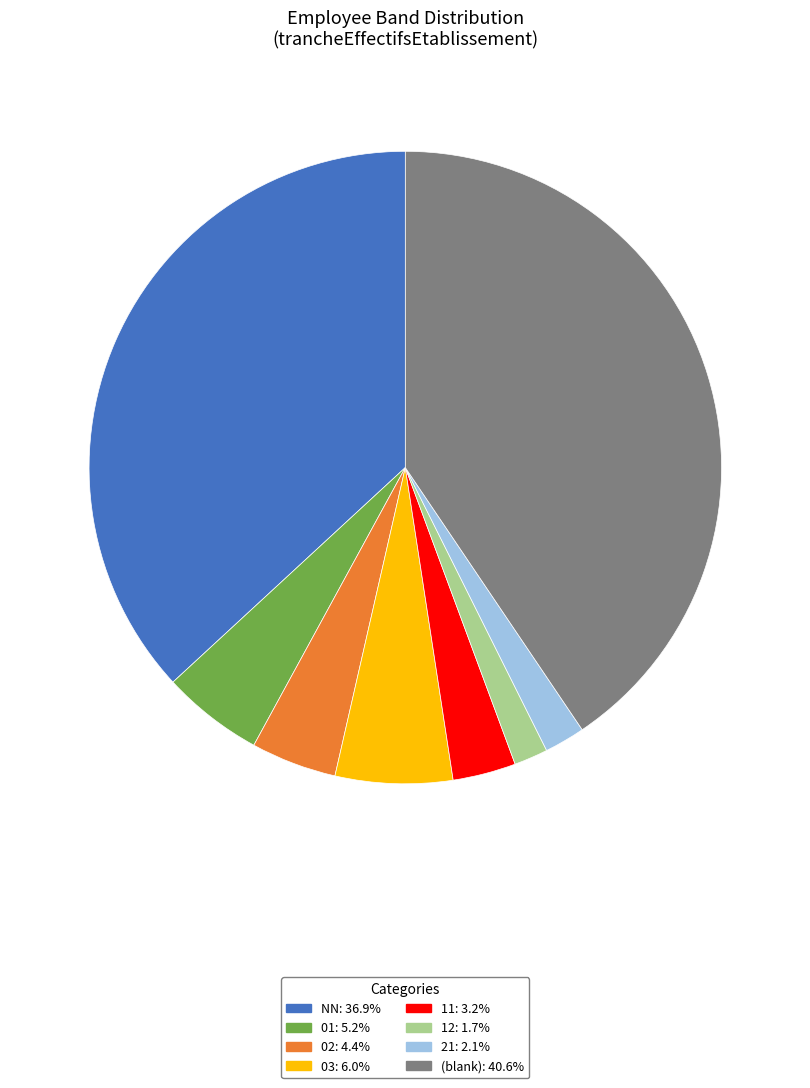

Count the number of slices in the pie.

8